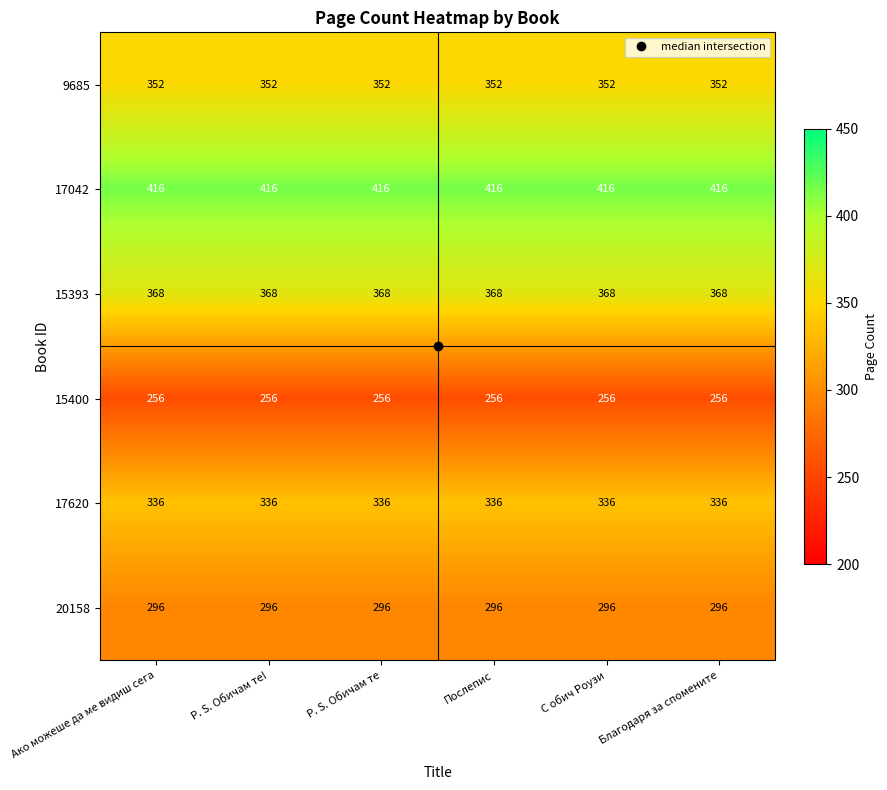

Which series has the largest total across all categories?

17042